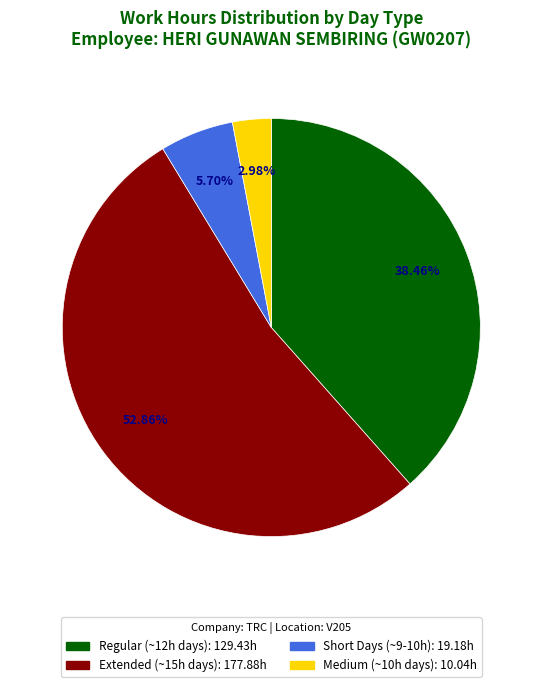

Is there a majority slice in this chart?

Yes